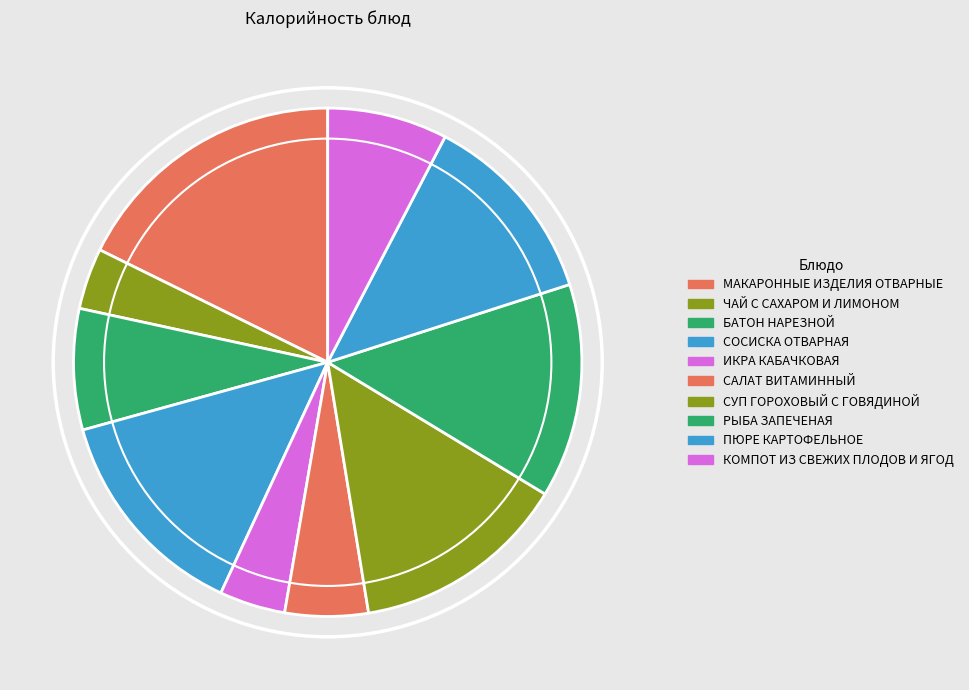

True or false: СОСИСКА ОТВАРНАЯ accounts for 14% of the total.

True